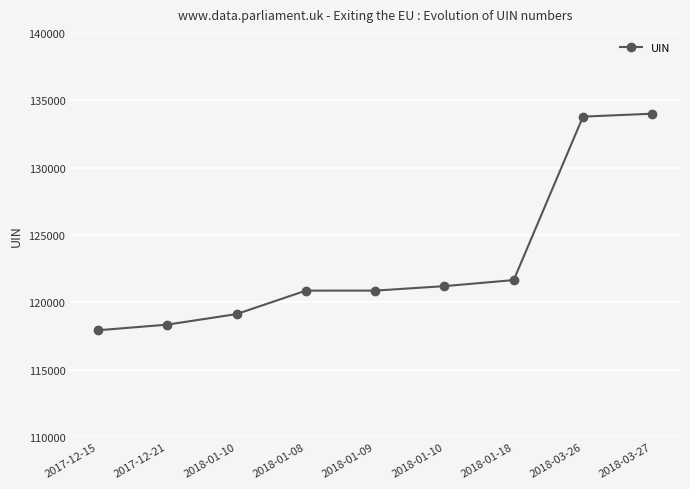

How many lines are shown in the chart?

1